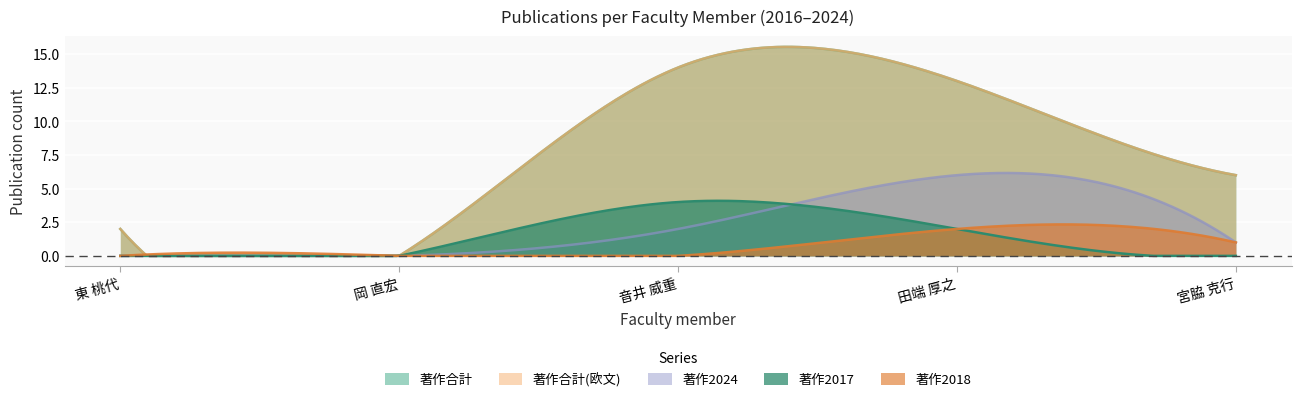

Reading left to right, list all the values displayed in this chart.

著作合計: 東 桃代=2	岡 直宏=0	音井 威重=14	田端 厚之=13	宮脇 克行=6
著作合計(欧文): 東 桃代=2	岡 直宏=0	音井 威重=14	田端 厚之=13	宮脇 克行=6
著作2024: 東 桃代=0	岡 直宏=0	音井 威重=2	田端 厚之=6	宮脇 克行=1
著作2017: 東 桃代=0	岡 直宏=0	音井 威重=4	田端 厚之=2	宮脇 克行=0
著作2018: 東 桃代=0	岡 直宏=0	音井 威重=0	田端 厚之=2	宮脇 克行=1